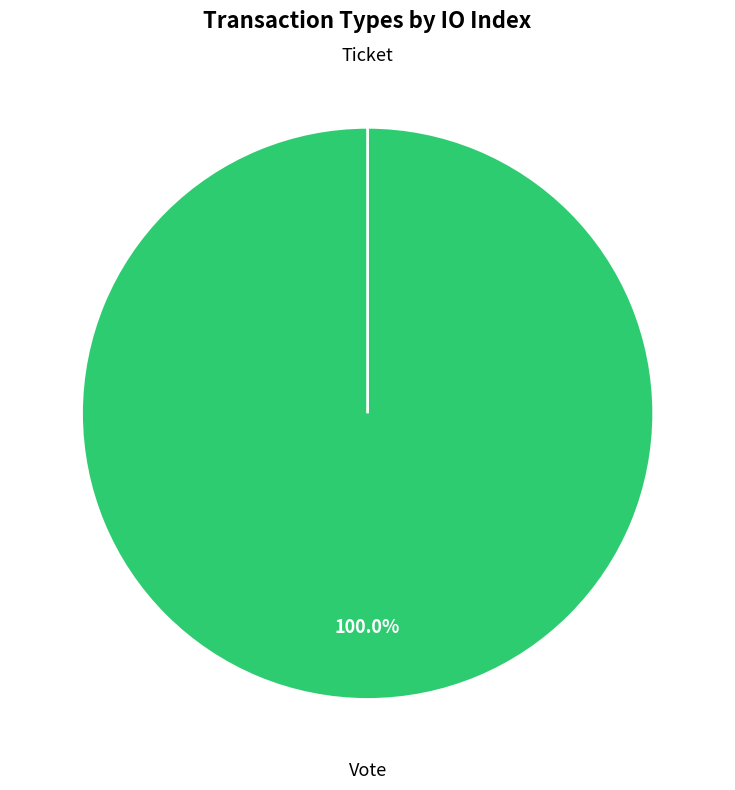

To the nearest percent, what portion does Vote represent?

100%